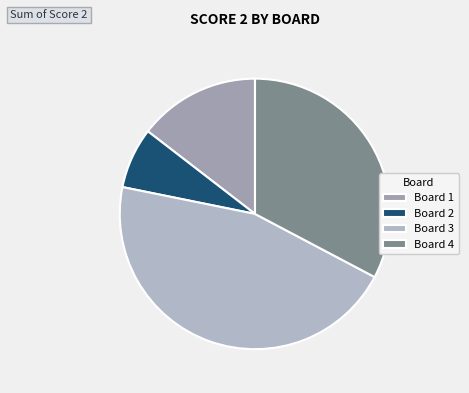

How many slices are in this pie chart?

4